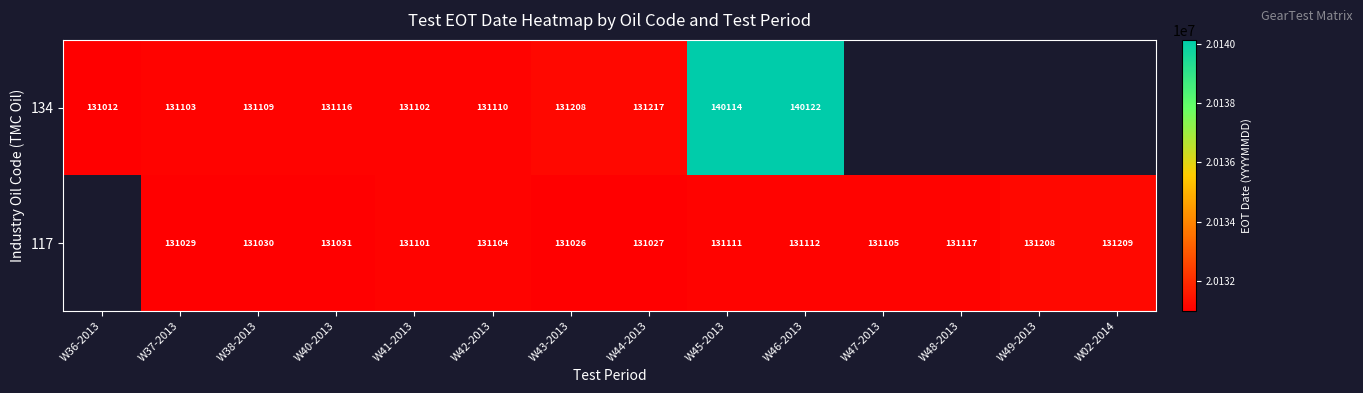

What is the total value across all series at W46-2013?

271234